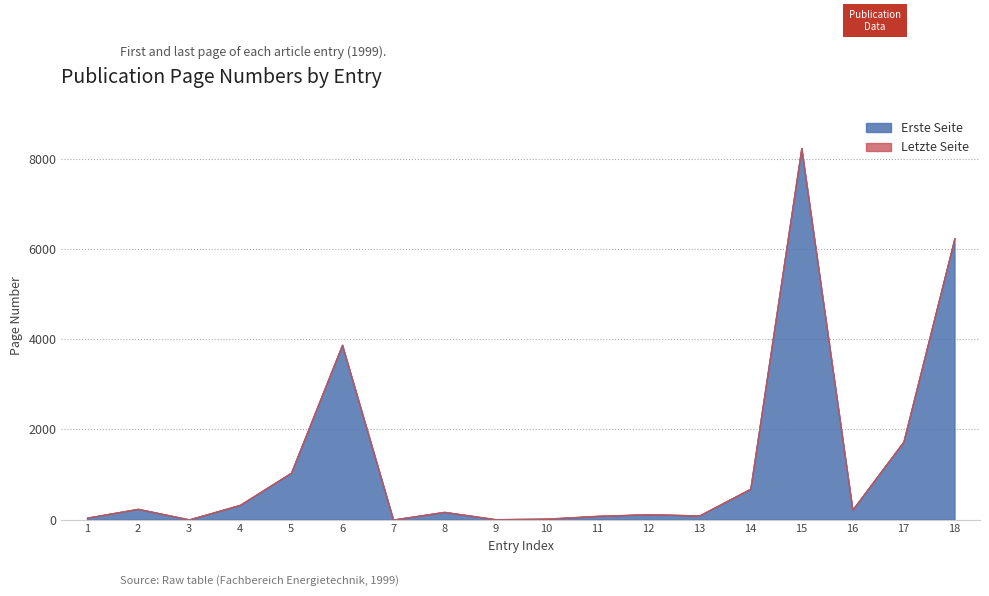

True or false: Erste Seite and Letzte Seite cross at least once.

True